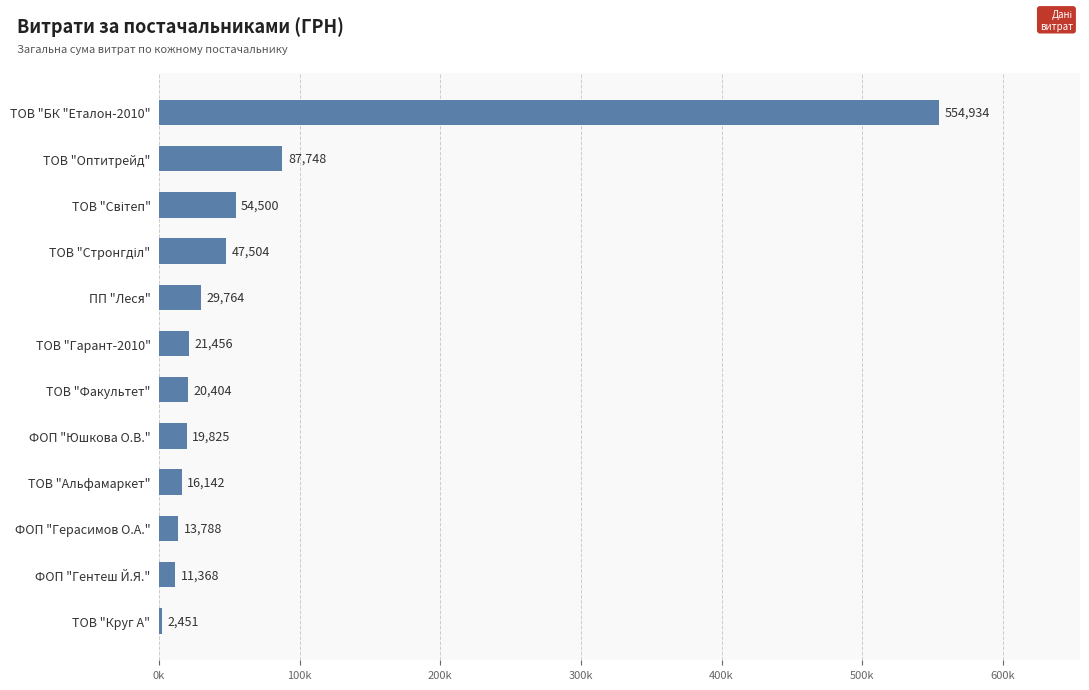

Are the bars horizontal?

Yes